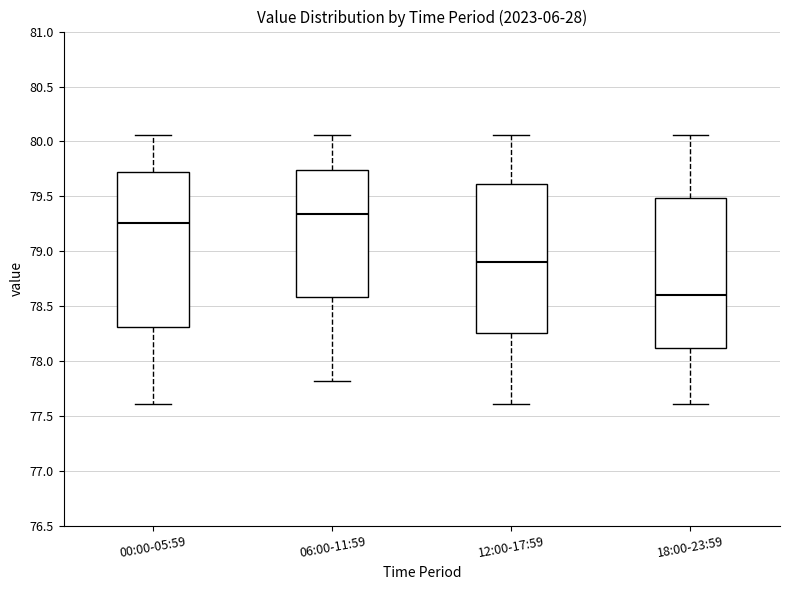

Reading left to right, transcribe this box plot: for each box, give where its median line is, the range the box spans, and where its two whiskers end, as read against the y-axis. The values are not printed on the chart, so give them approximately, as read against the axis.

00:00-05:59: median 79.25, box 78.30 to 79.70, whiskers 77.60 to 80.05
06:00-11:59: median 79.35, box 78.60 to 79.75, whiskers 77.80 to 80.05
12:00-17:59: median 78.90, box 78.25 to 79.60, whiskers 77.60 to 80.05
18:00-23:59: median 78.60, box 78.10 to 79.50, whiskers 77.60 to 80.05